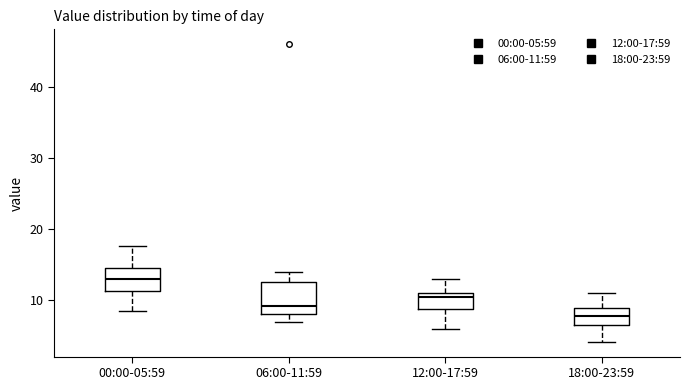

Which box's median line is the lowest?

18:00-23:59